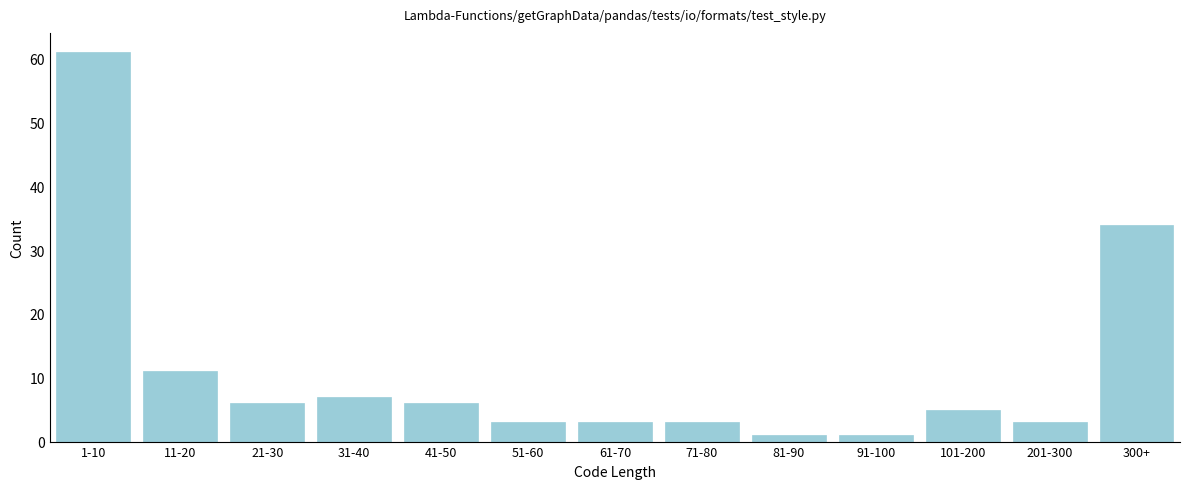

Reading left to right, extract all data points from this chart.

61	11	6	7	6	3	3	3	1	1	5	3	34